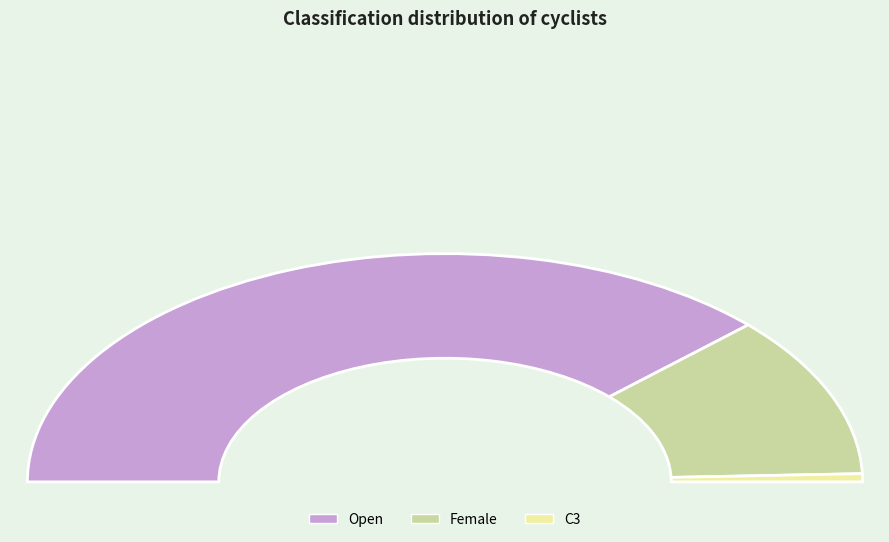

Which slice is the largest?

Open